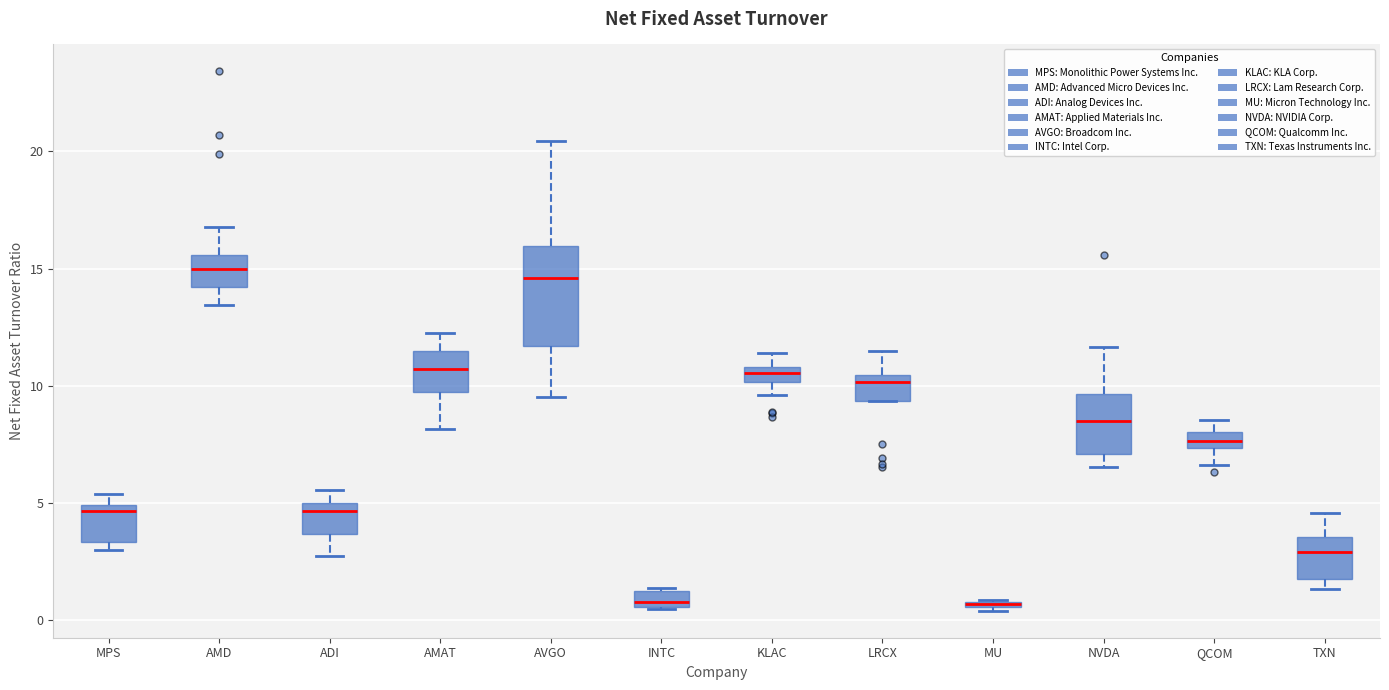

Where does the median line of the box for ADI sit on the y-axis? The values are not printed on the chart, so give them approximately, as read against the axis.

4.5